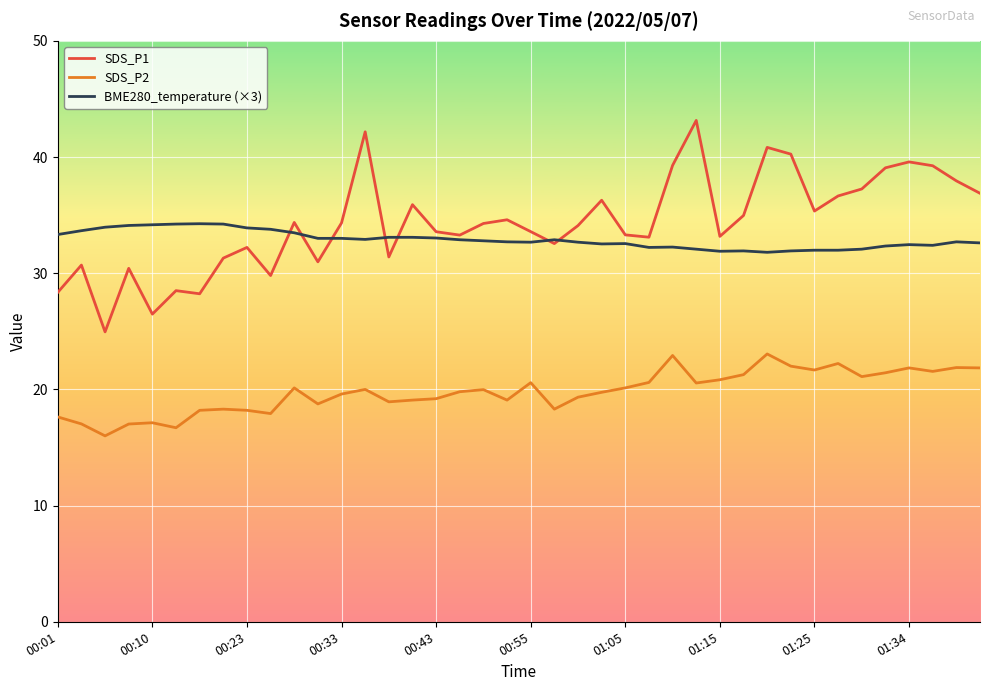

How many lines are shown in the chart?

3